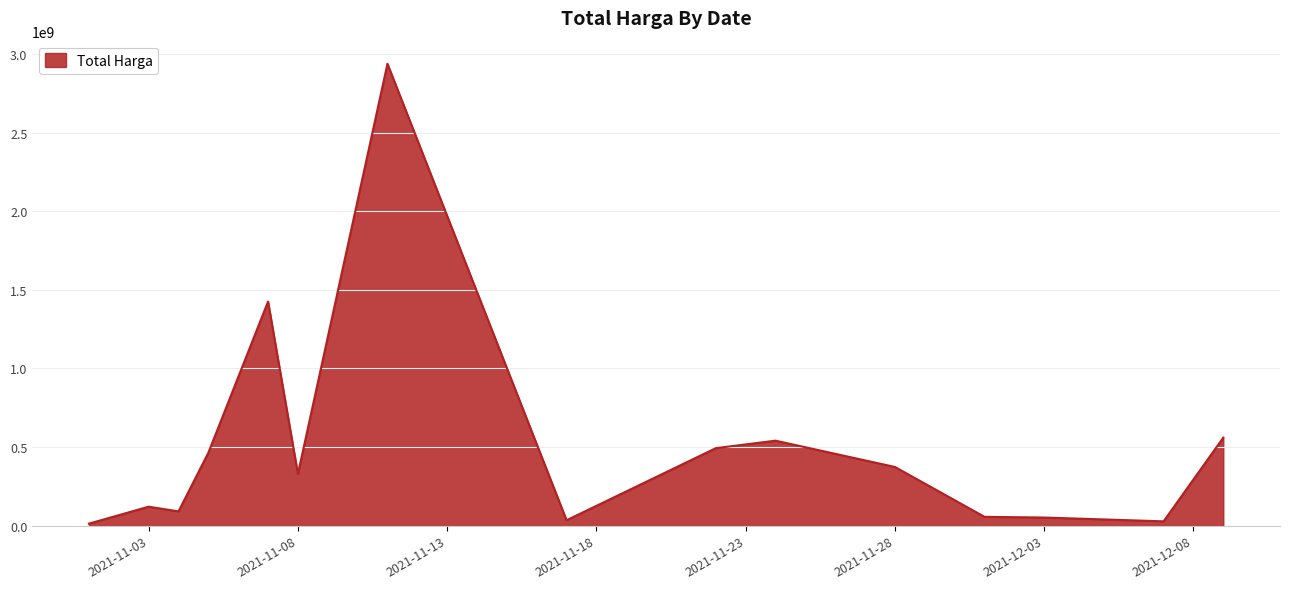

True or false: there are more than 1 points higher than both neighbors.

True